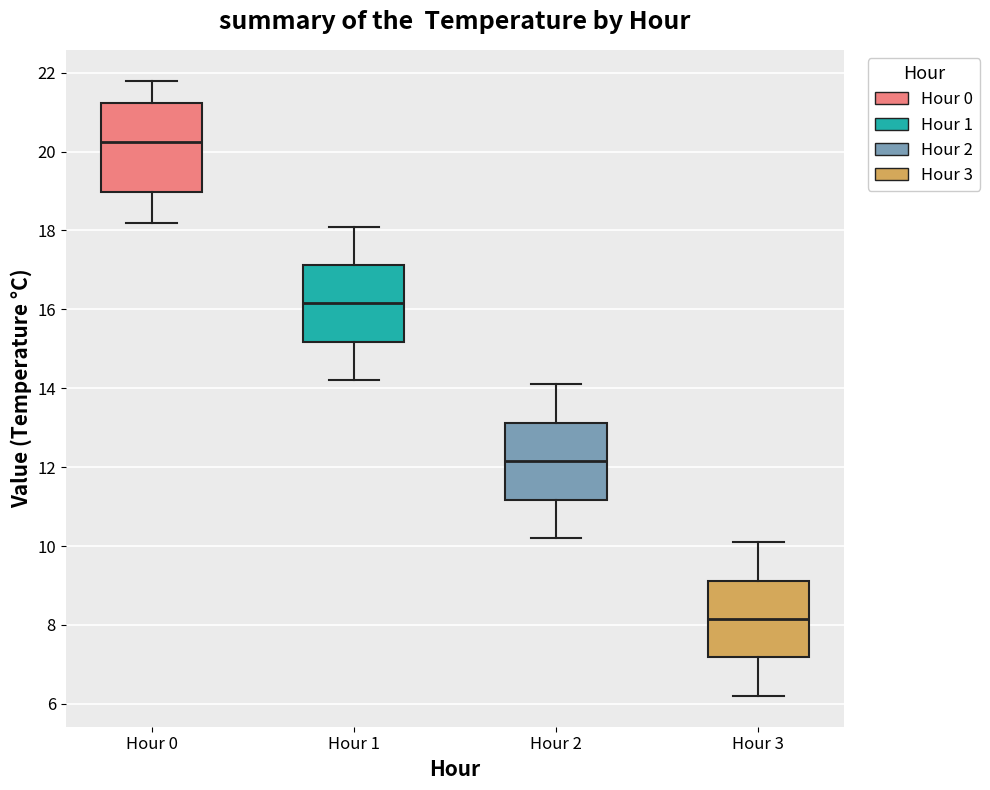

Which box's median line is the highest?

Hour 0